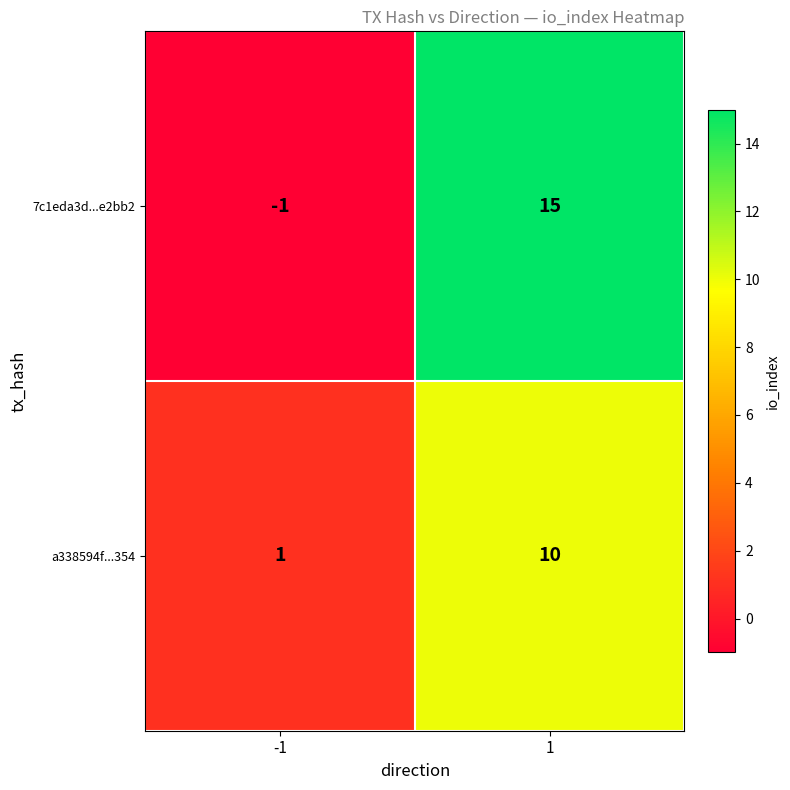

Which series changed the most between -1 and 1?

7c1eda3d...e2bb2